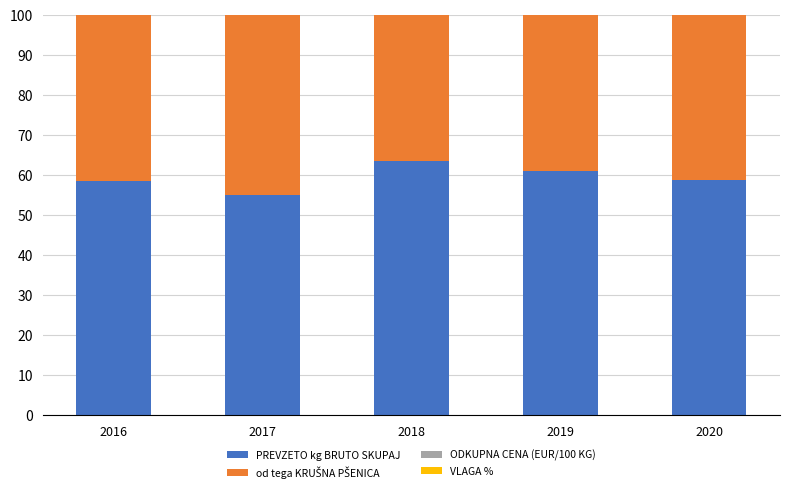

Are the bars grouped side by side (vs. stacked)?

No